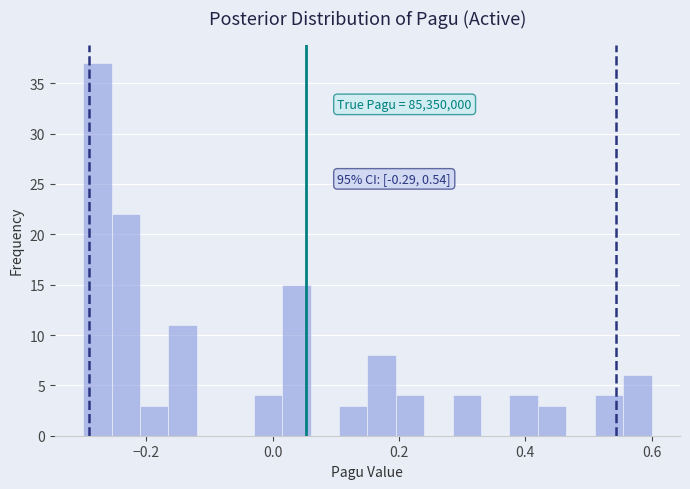

Read against the x-axis, roughly where is the centre of the tallest bar?

-0.28